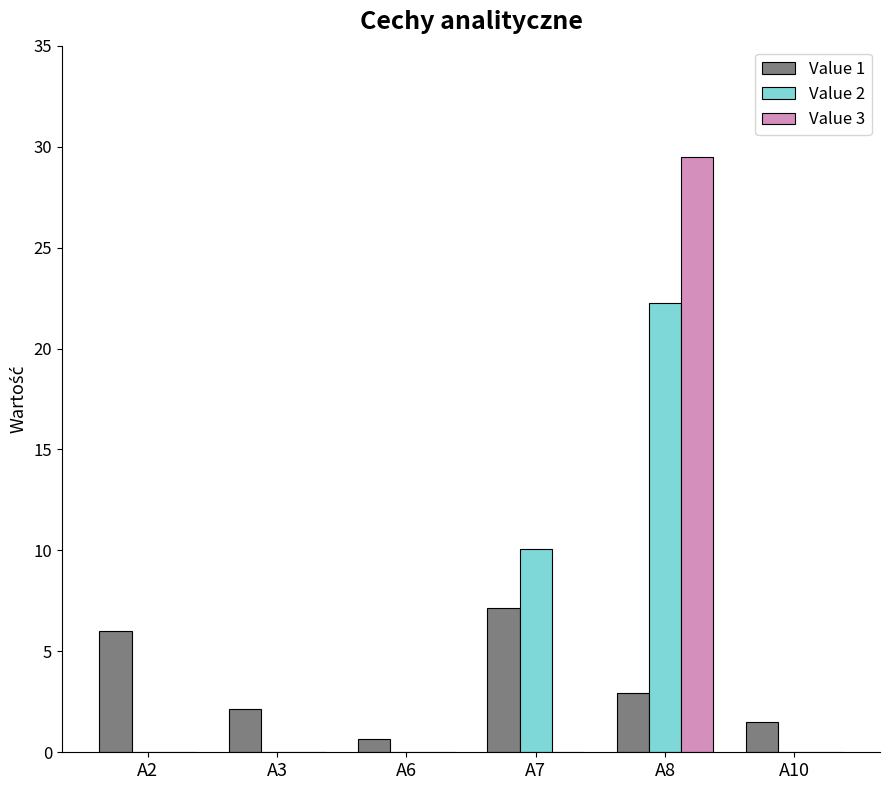

Reading left to right, extract all data points from this chart.

Value 1: 6.0	2.1	0.6	7.2	2.9	1.5
Value 2: 0.0	0.0	0.0	10.1	22.2	0.0
Value 3: 0.0	0.0	0.0	0.0	29.5	0.0